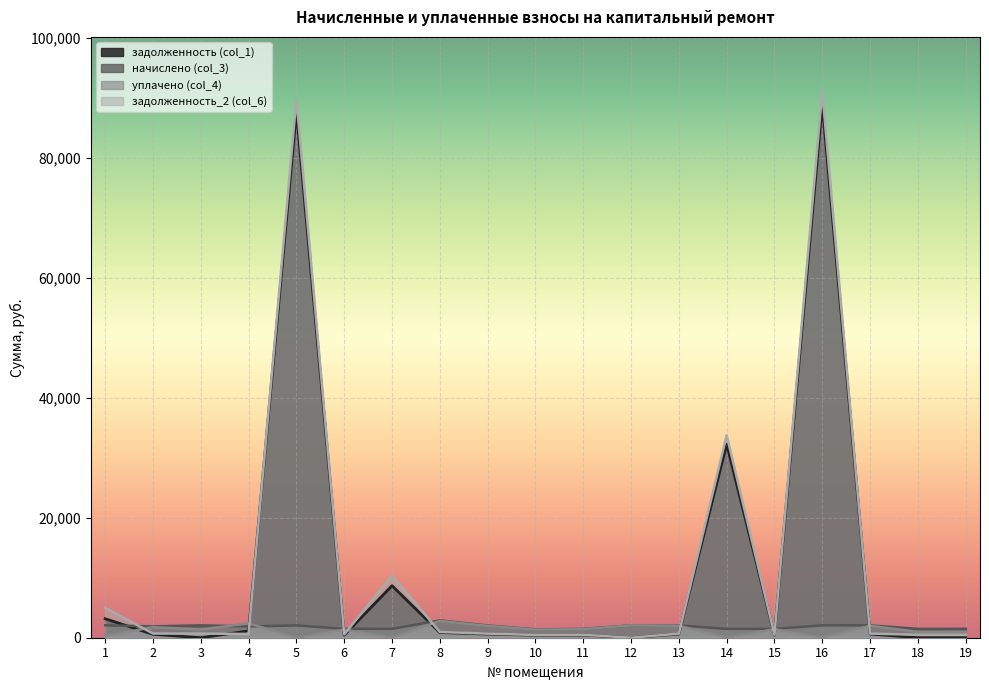

The задолженность (col_1) series shows 32256.1 at 14. True or false?

True